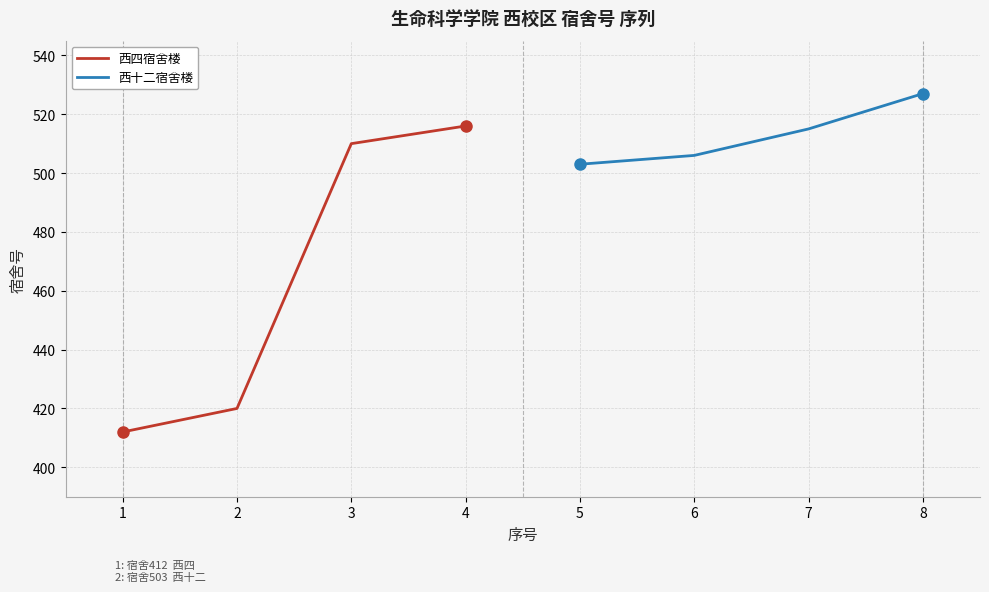

How many values in the 西四宿舍楼 series exceed 510?

1